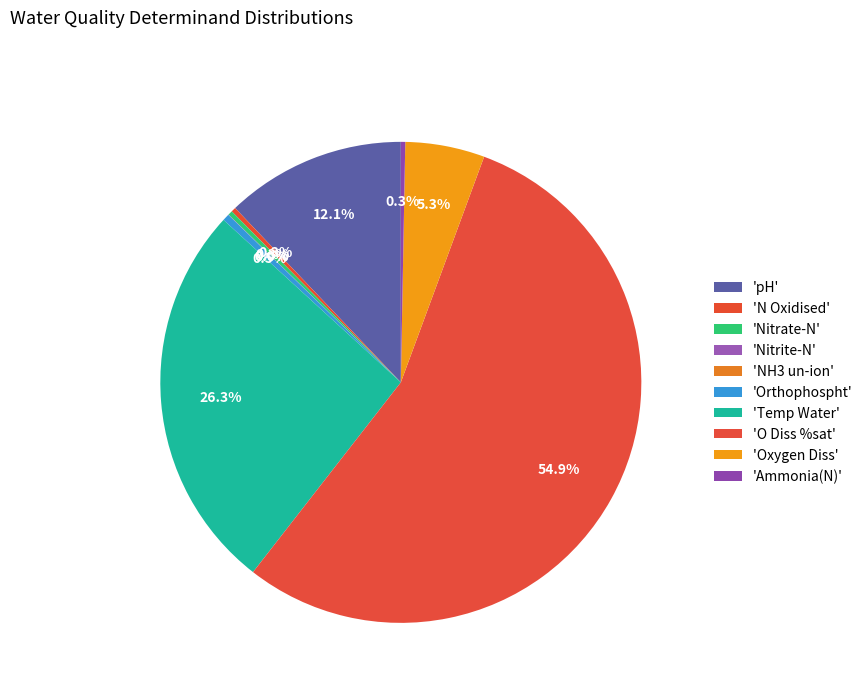

How many segments does this pie chart have?

10